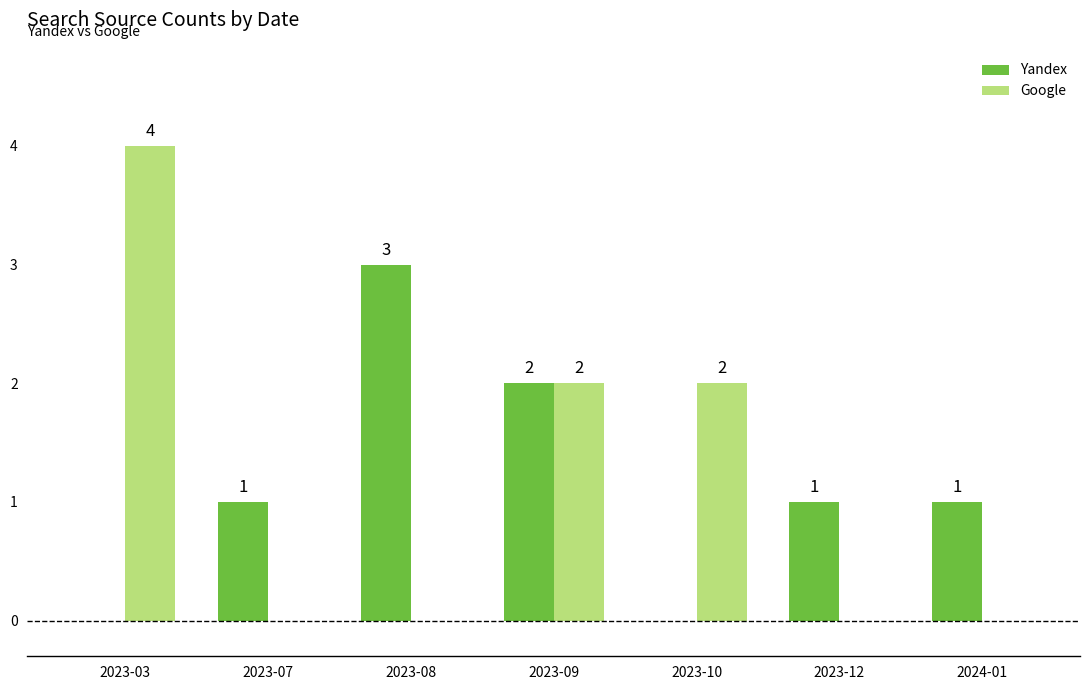

Which series has the largest range (max minus min)?

Google